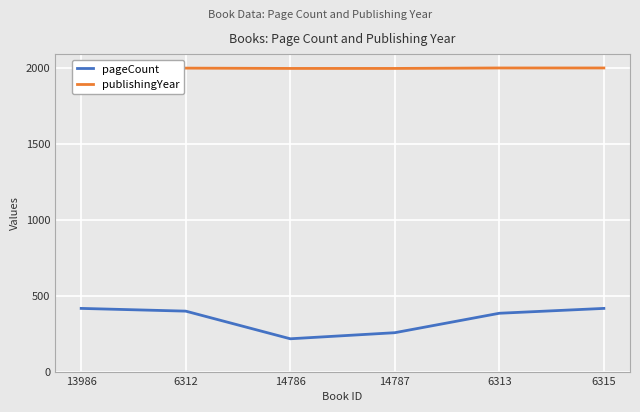

Which series has the widest spread of values?

pageCount